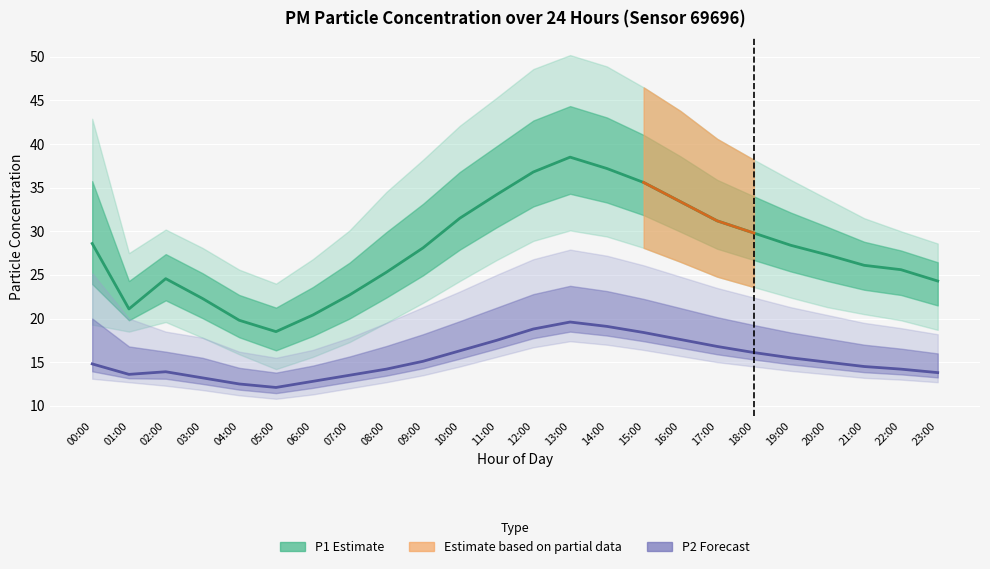

Where is the first local maximum for P2?

02:00